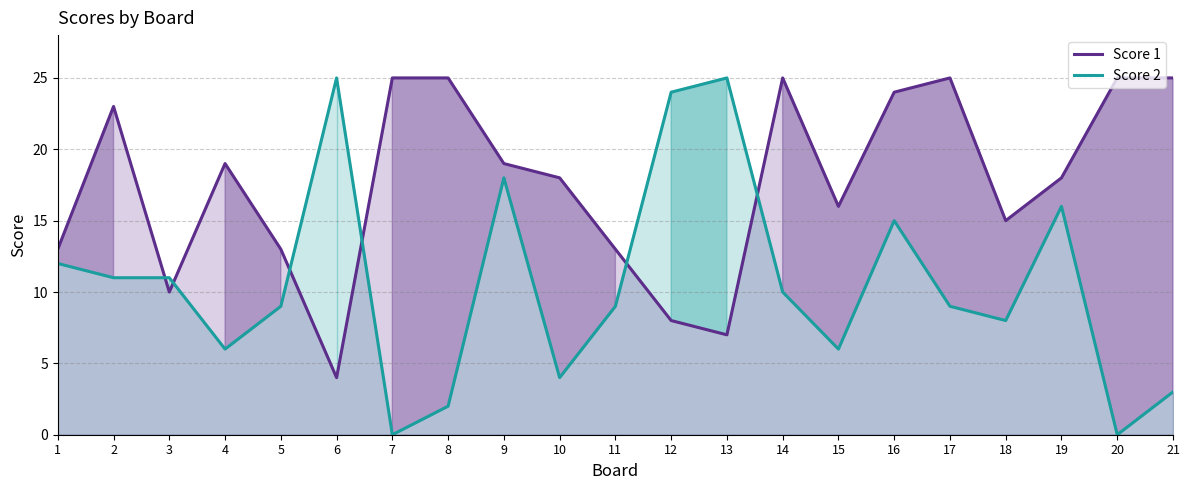

Reading right to left, extract all data points from this chart.

Score 1: 21=25	20=25	19=18	18=15	17=25	16=24	15=16	14=25	13=7	12=8	11=13	10=18	9=19	8=25	7=25	6=4	5=13	4=19	3=10	2=23	1=13
Score 2: 21=3	20=0	19=16	18=8	17=9	16=15	15=6	14=10	13=25	12=24	11=9	10=4	9=18	8=2	7=0	6=25	5=9	4=6	3=11	2=11	1=12